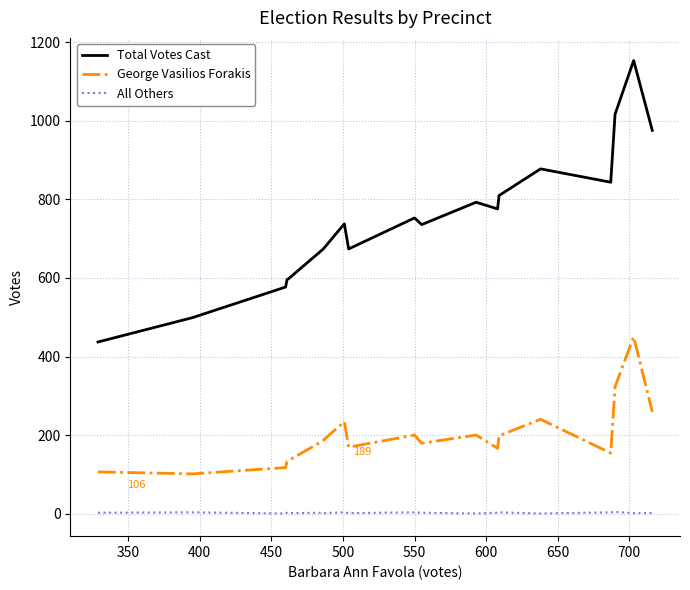

Count the number of categories in the chart.

19